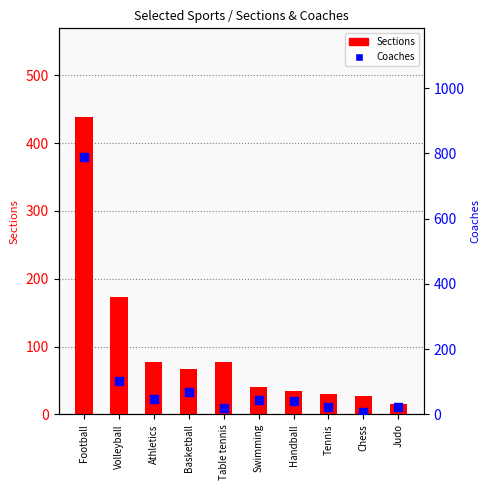

At how many categories does at least one series exceed 472?

1